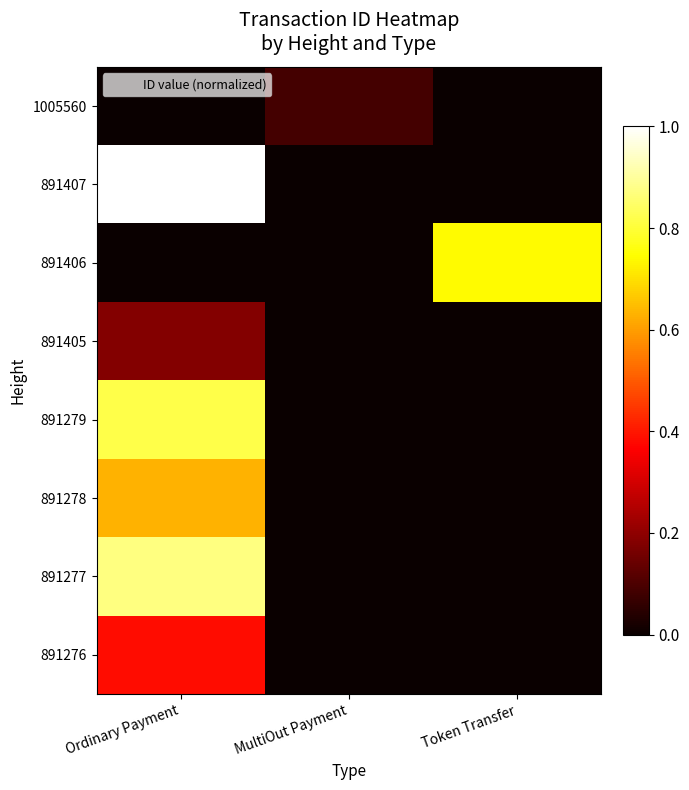

Which has a higher value, Token Transfer or MultiOut Payment?

Token Transfer